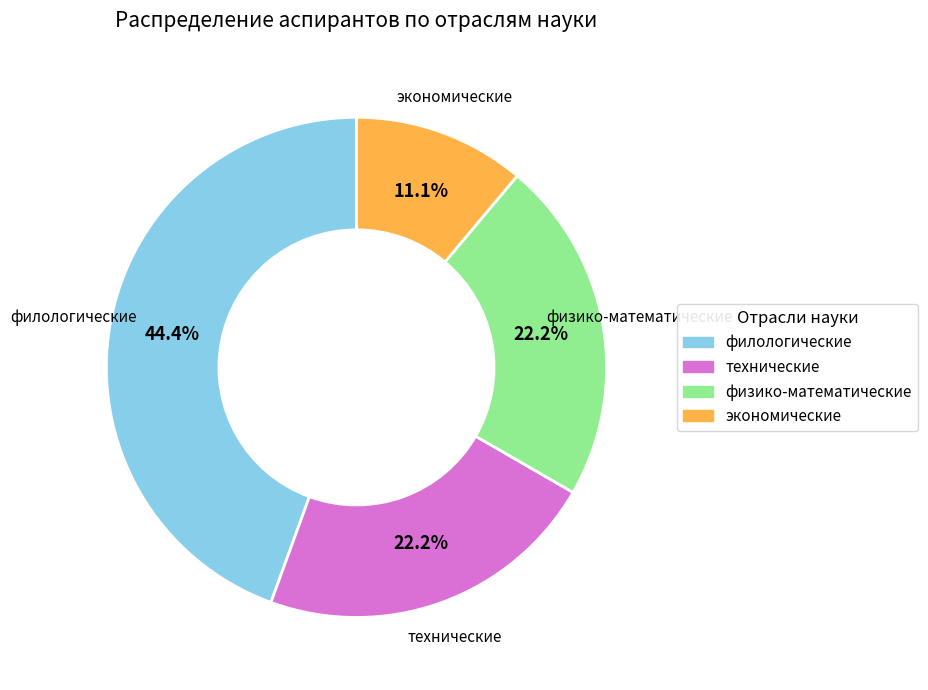

To the nearest percent, what portion does филологические represent?

44%